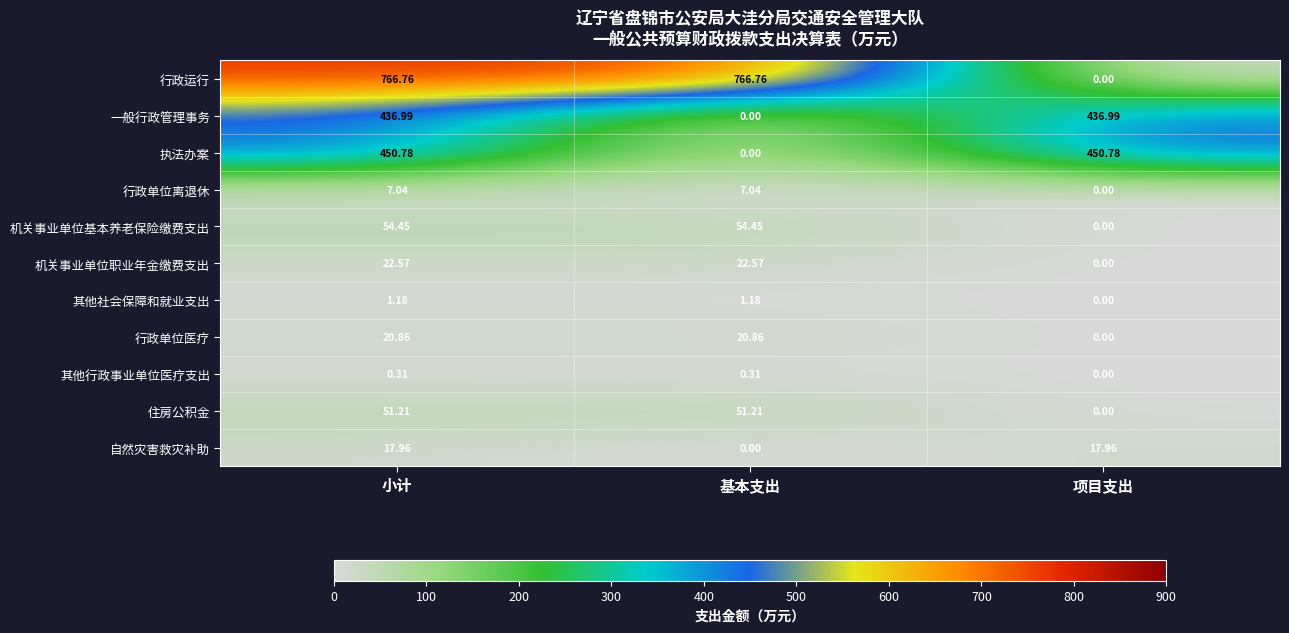

Which series changed the most between 基本支出 and 项目支出?

行政运行